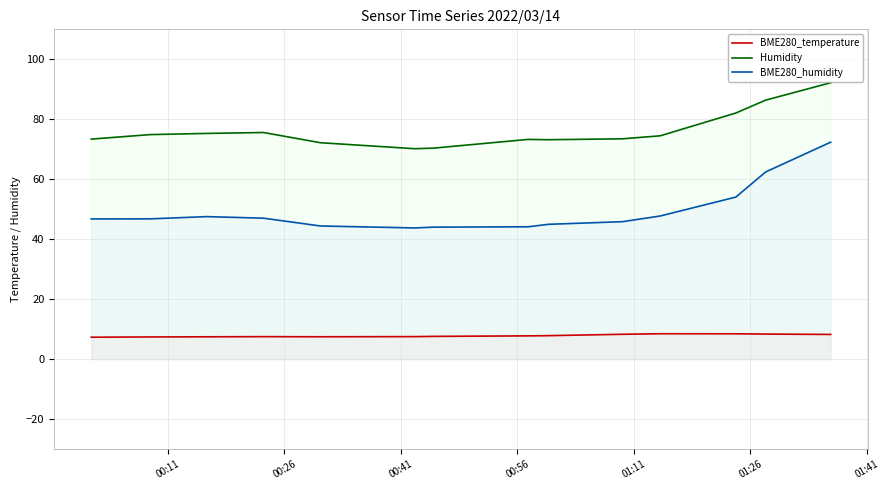

True or false: Humidity and BME280_temperature cross at least once.

False